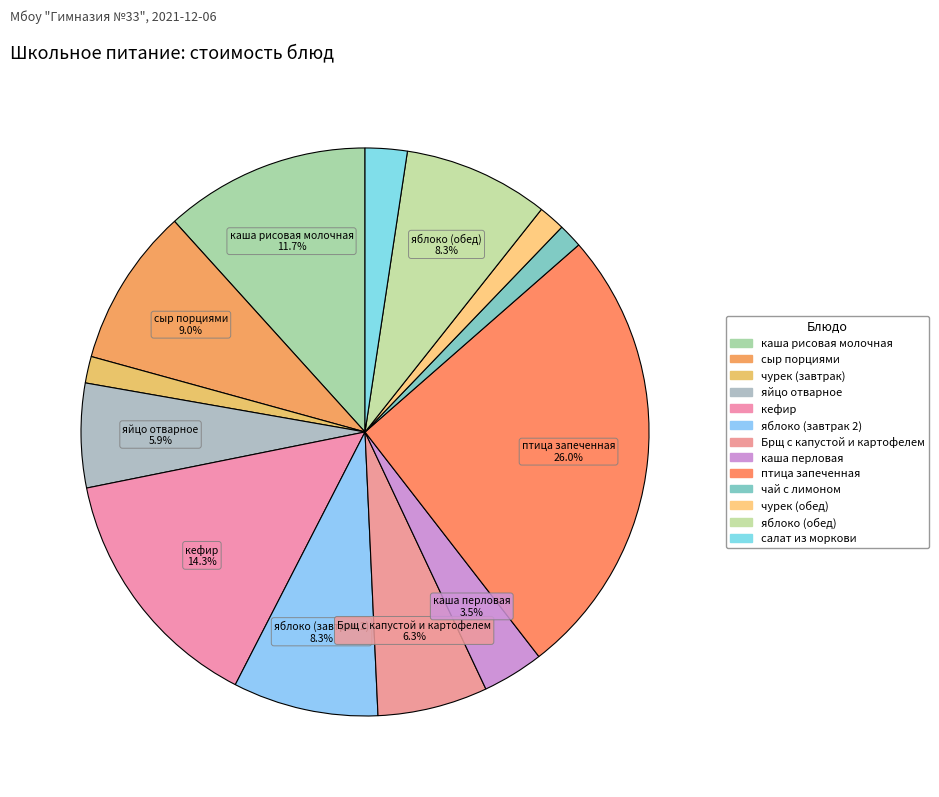

Is there any slice that represents more than half of the pie?

No